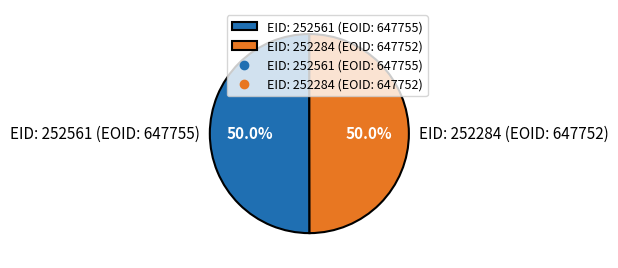

Is it true that EID: 252284 (EOID: 647752) is 38% of the pie?

False